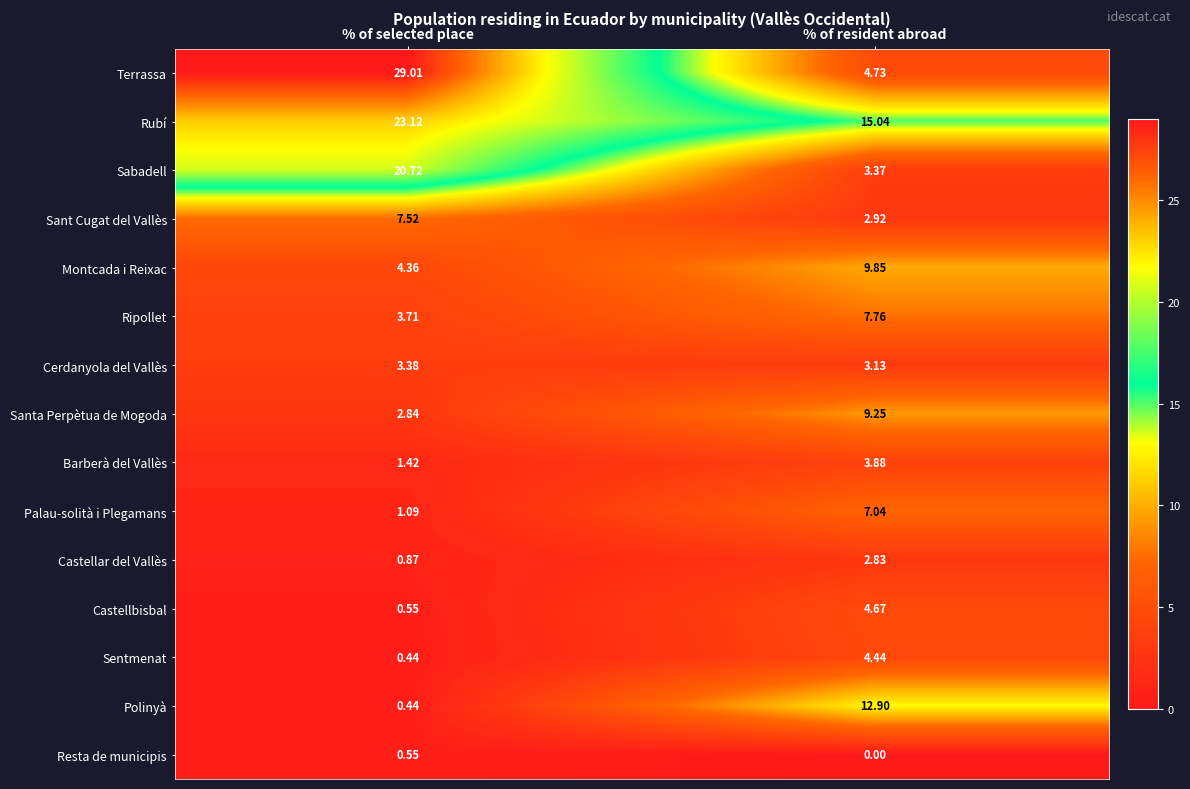

Between % of selected place and % of resident abroad, which series saw the biggest shift?

Terrassa